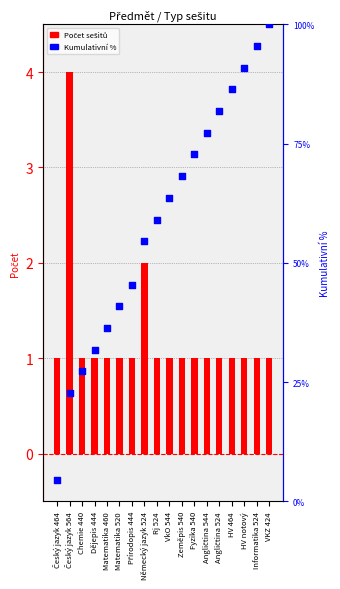

Which series has the widest spread of Y values?

Kumulativní % počtu